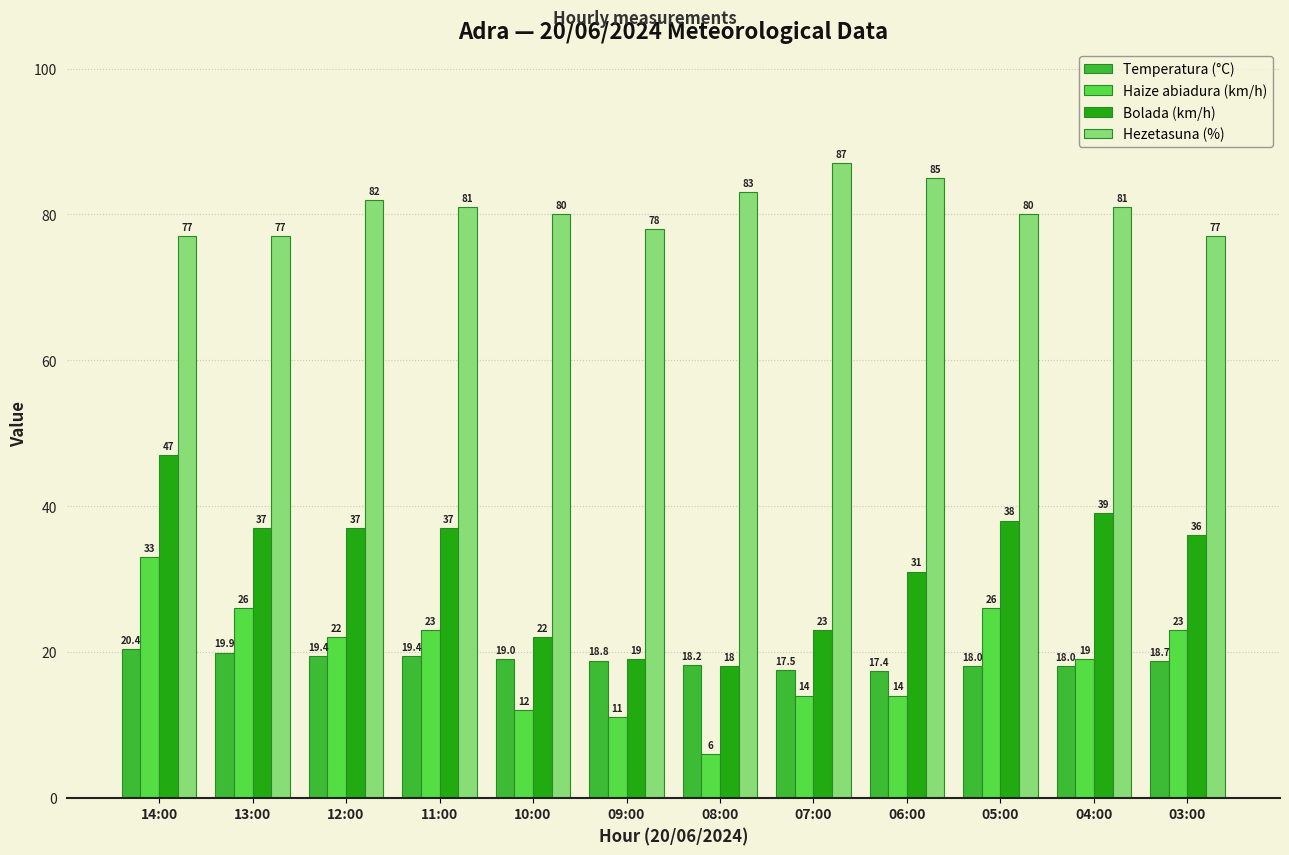

What is the lowest value of the Hezetasuna (%) series?

77.0